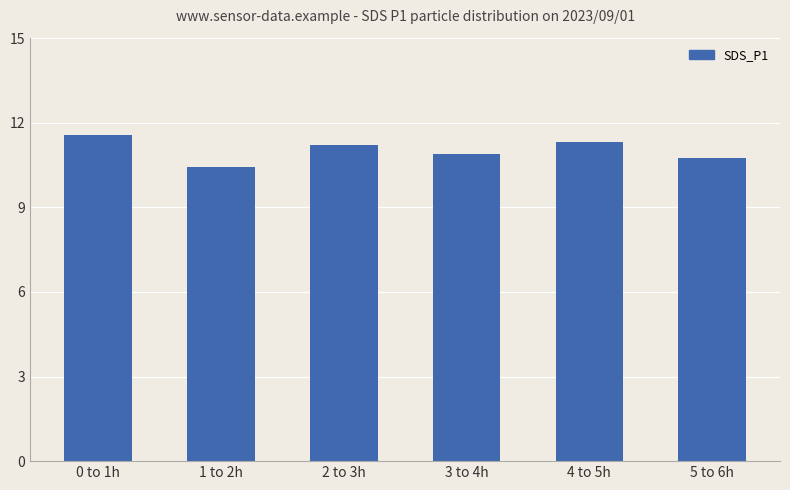

What is the smallest value displayed?

10.4